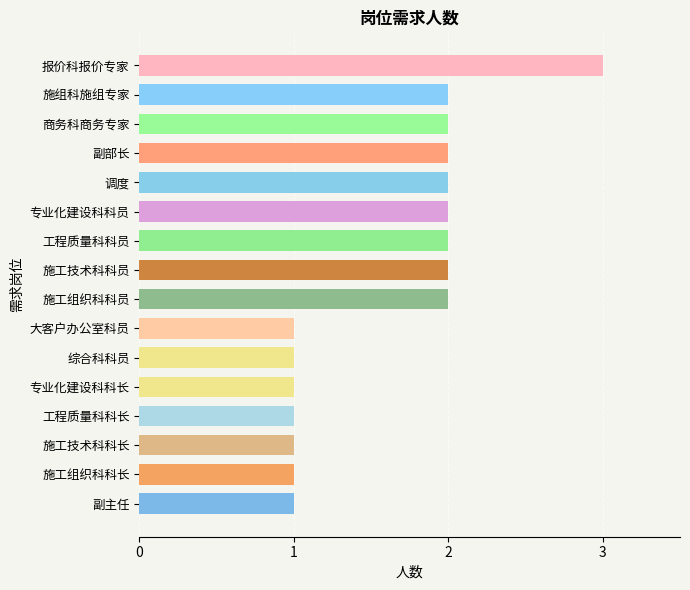

Count the number of data series in this chart.

1